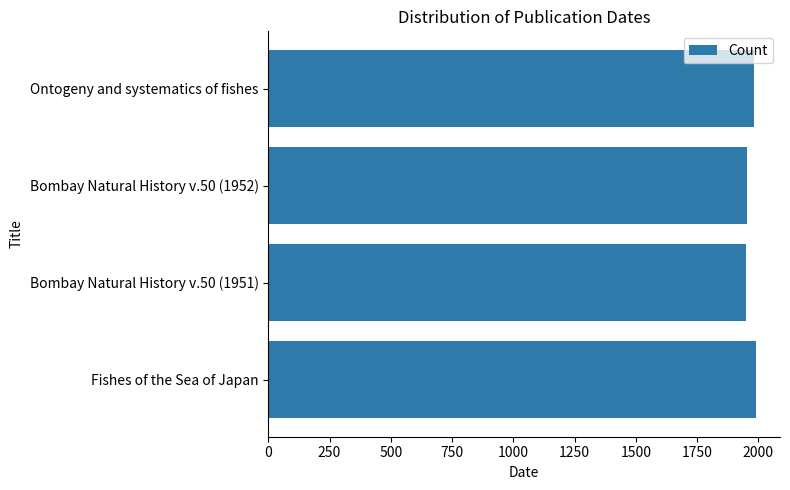

Approximately how many times larger is the value at Ontogeny and systematics of fishes compared to Bombay Natural History v.50 (1952)?

1.0